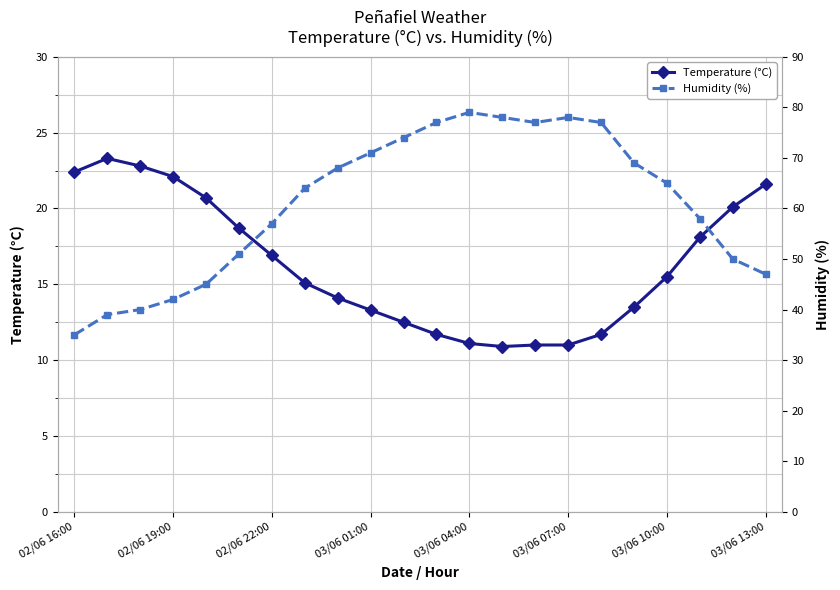

True or false: Temperature (°C) and Humidity (%) cross at least once.

False